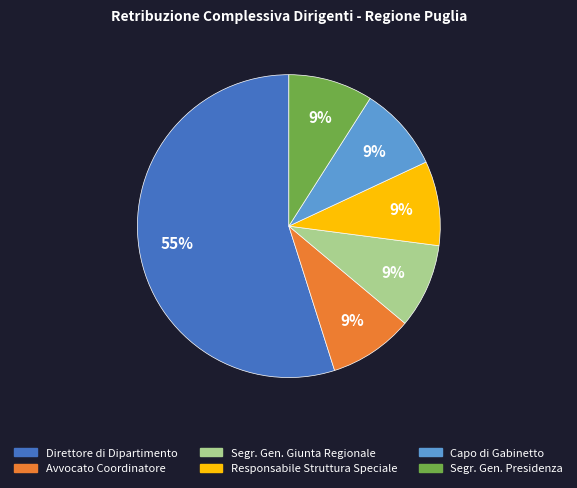

How many slices are in this pie chart?

6